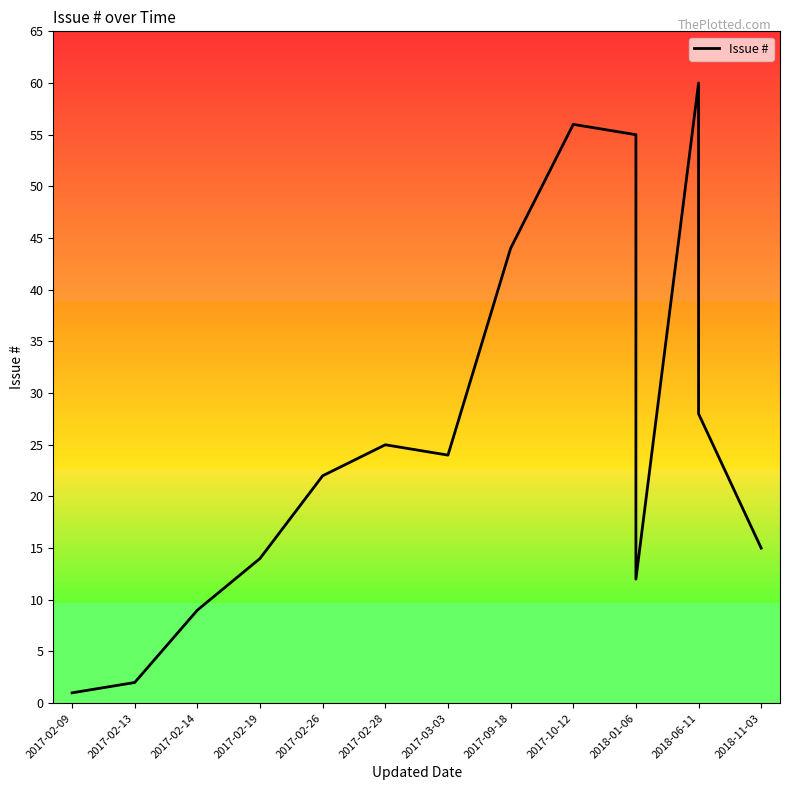

Which label corresponds to the largest value in the chart?

2018-06-11